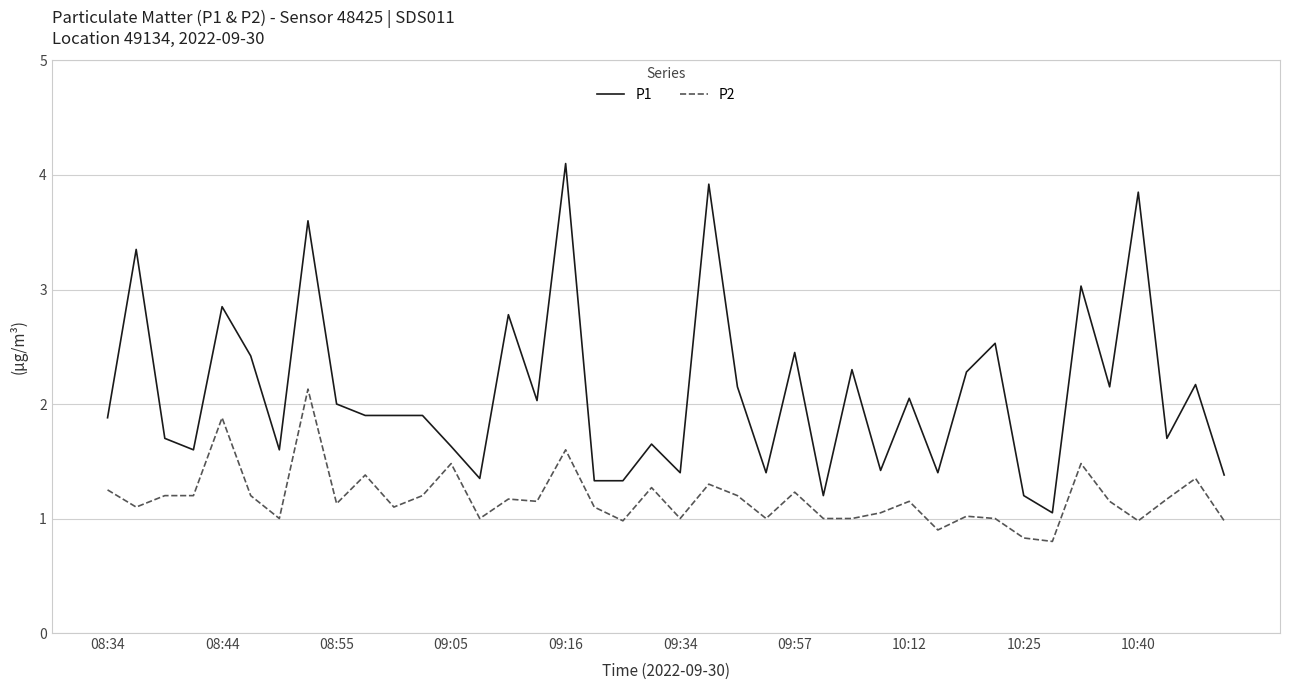

What is the sum of all P1 values?

83.9